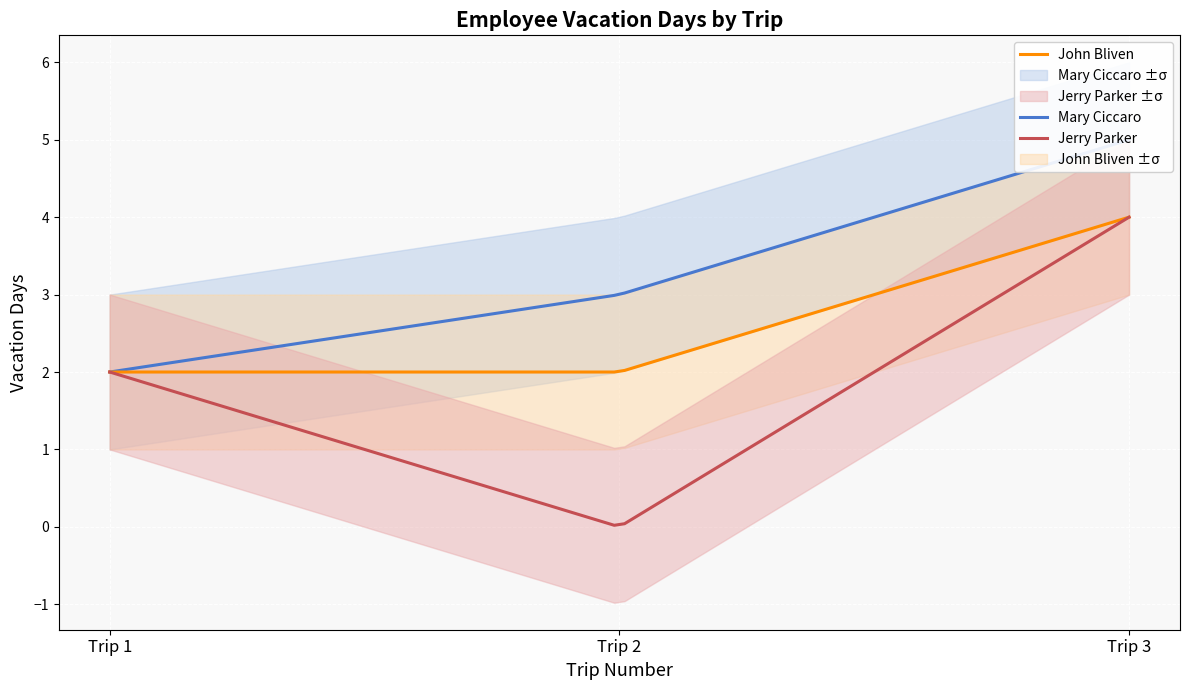

Count the Mary Ciccaro values in the range 2 to 5.

3